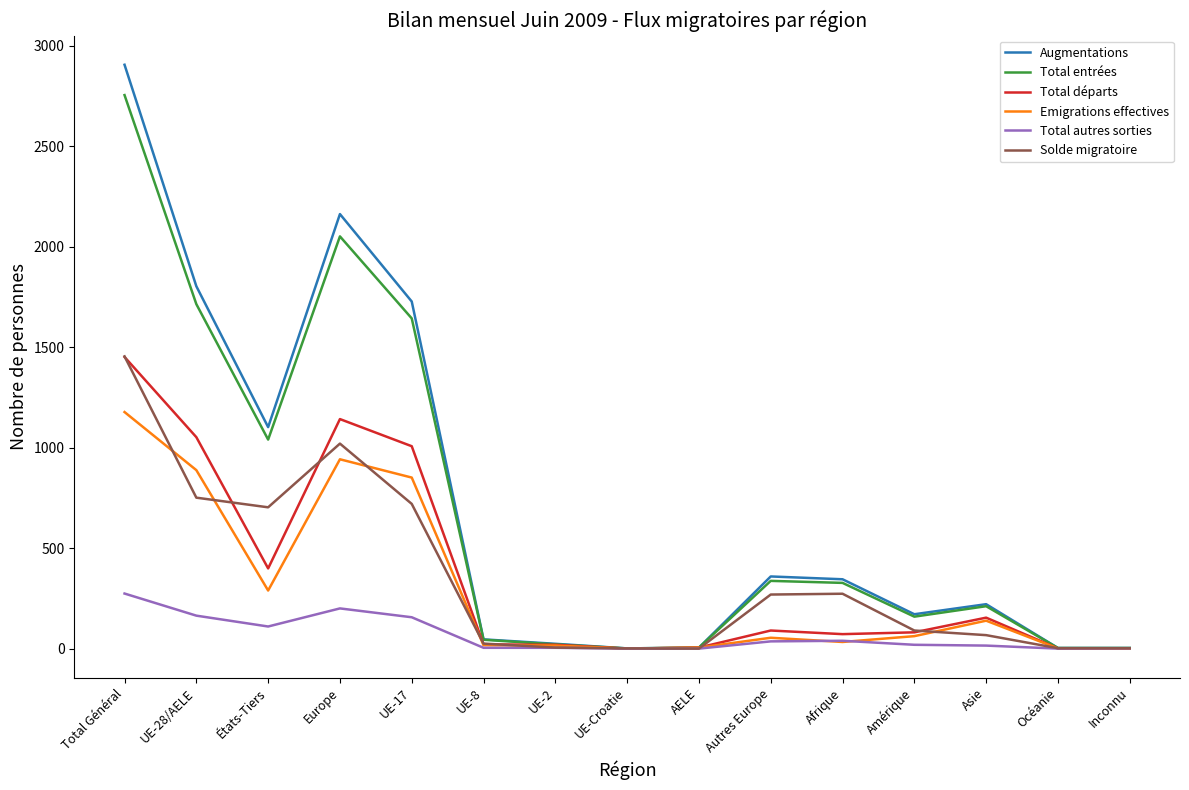

At États-Tiers, list the series in order from smallest to largest.

Total autres sorties, Emigrations effectives, Total départs, Solde migratoire, Total entrées, Augmentations